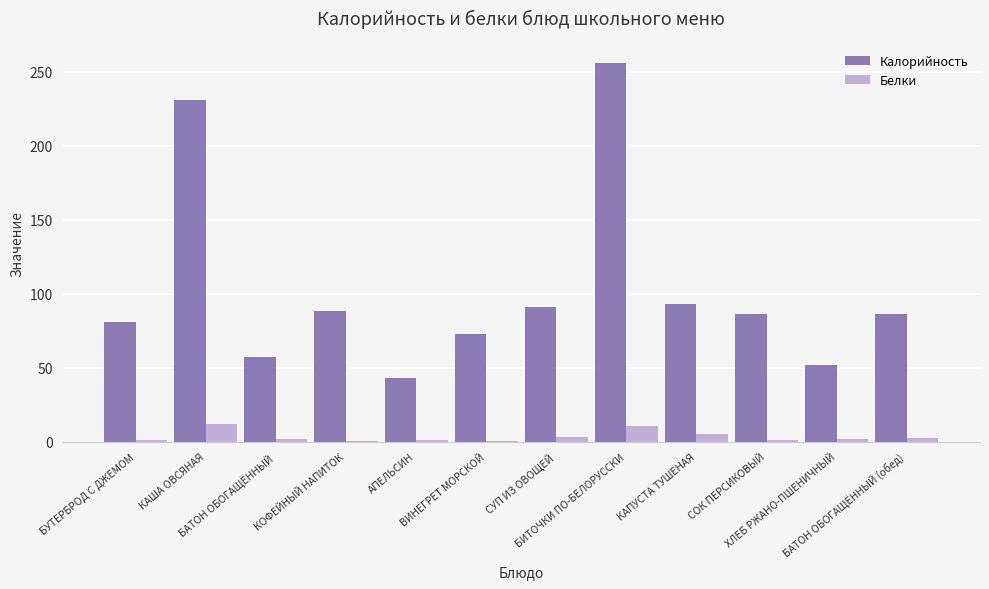

What is the average value of the Калорийность series?

103.2